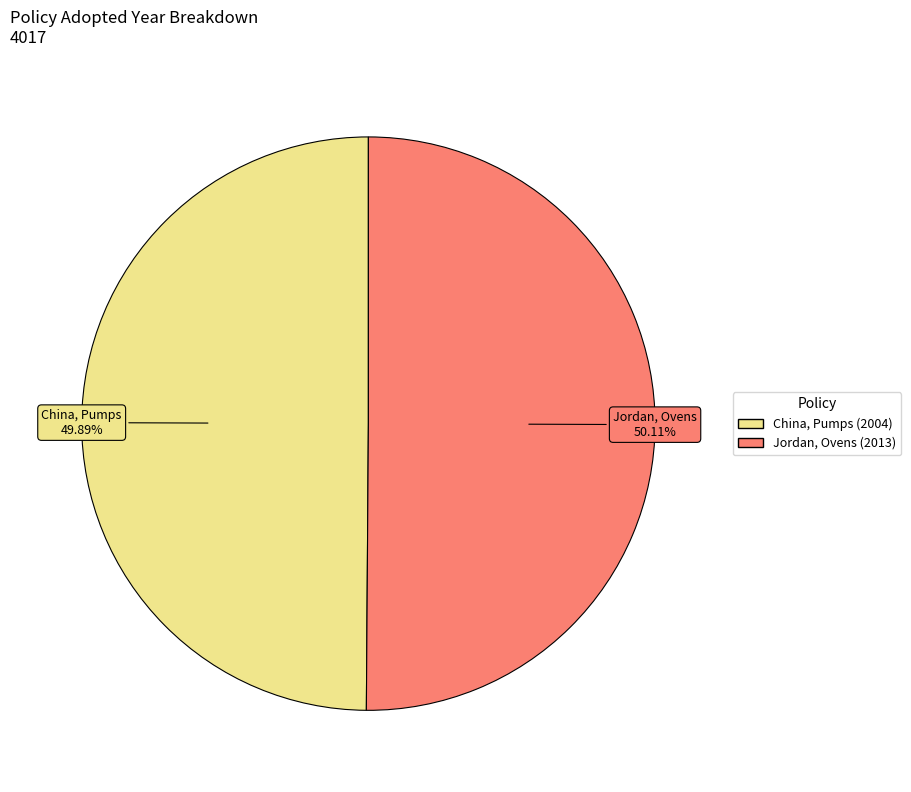

Does any single category account for the majority?

Yes